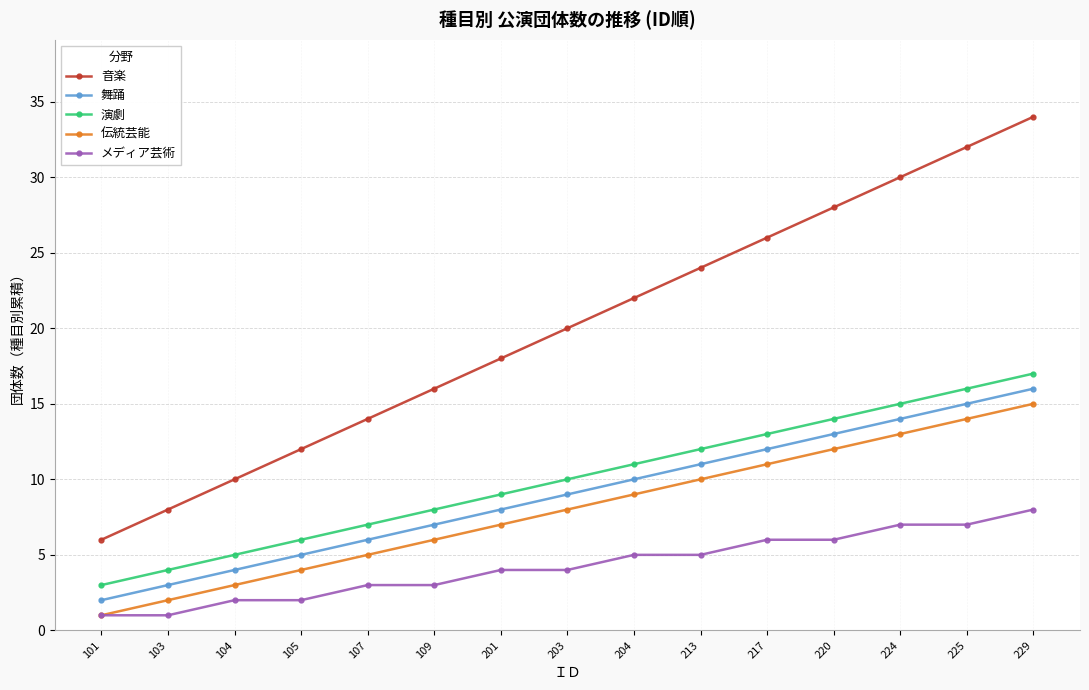

True or false: 舞踊 and 演劇 cross at least once.

False